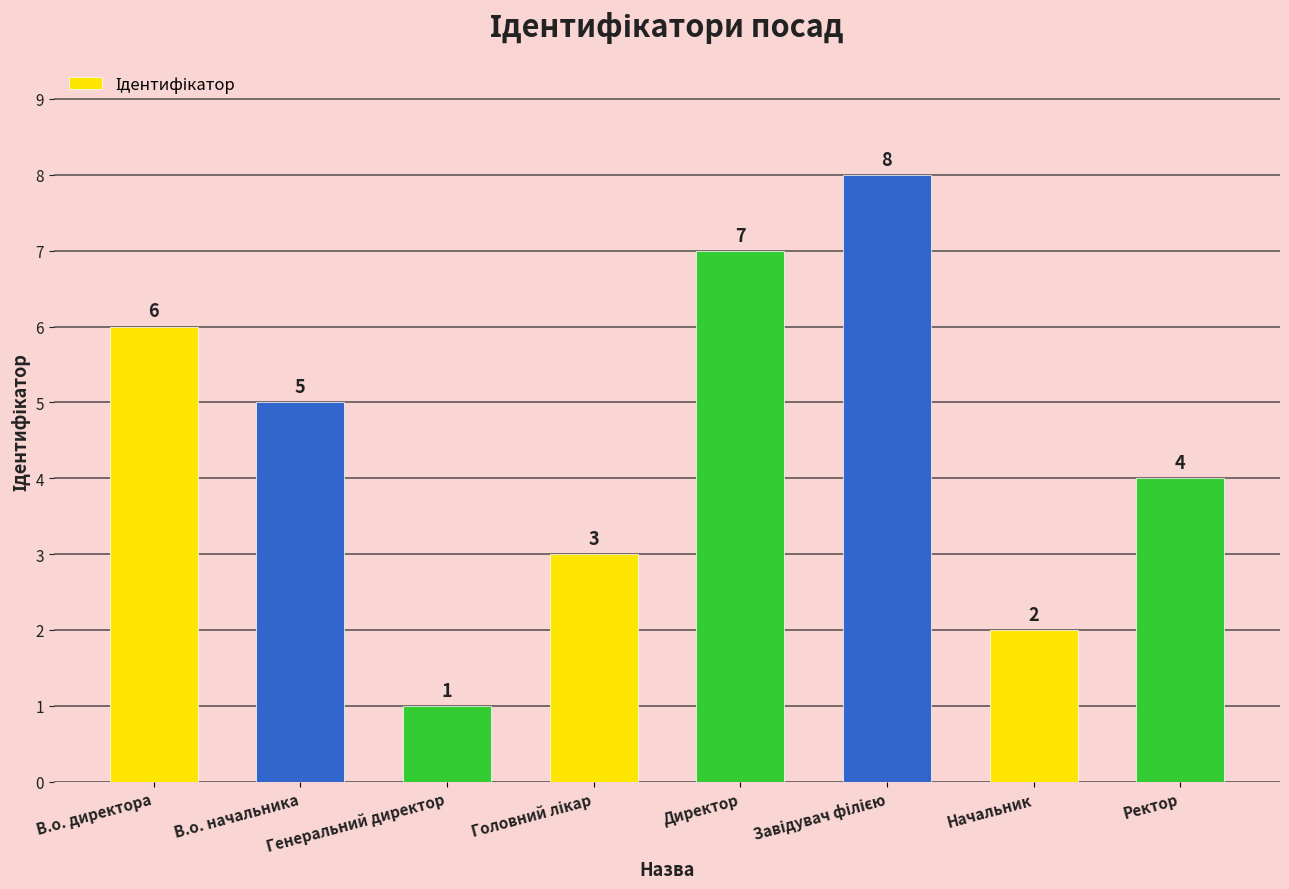

What is the value of the 2nd bar from the left?

5